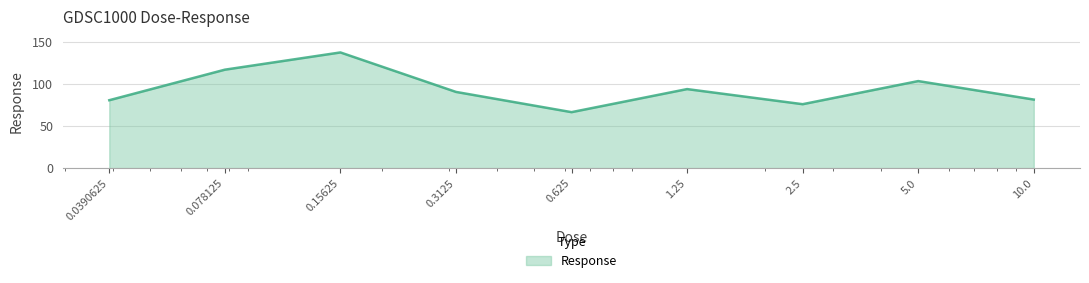

What is the minimum value shown in the chart?

66.7